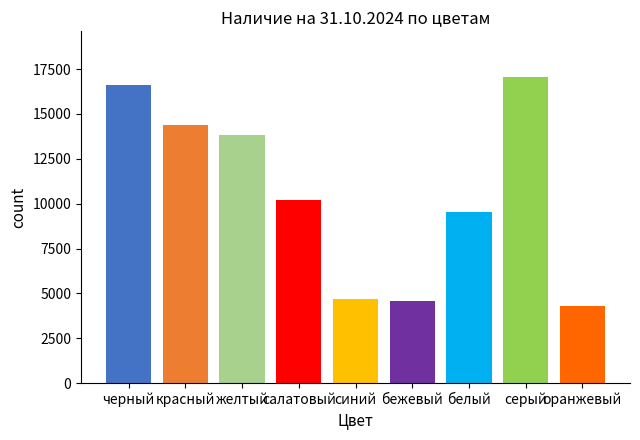

What is the minimum value shown in the chart?

4312